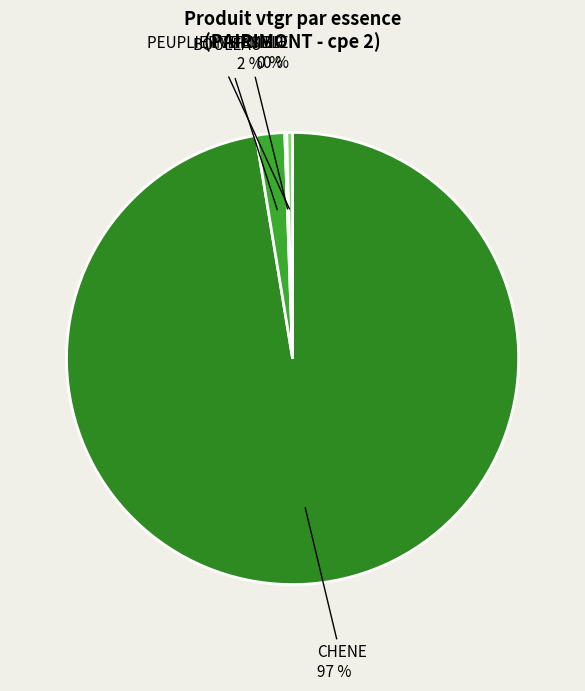

Is it true that PEUPLIER TREMBLE is 6% of the pie?

False